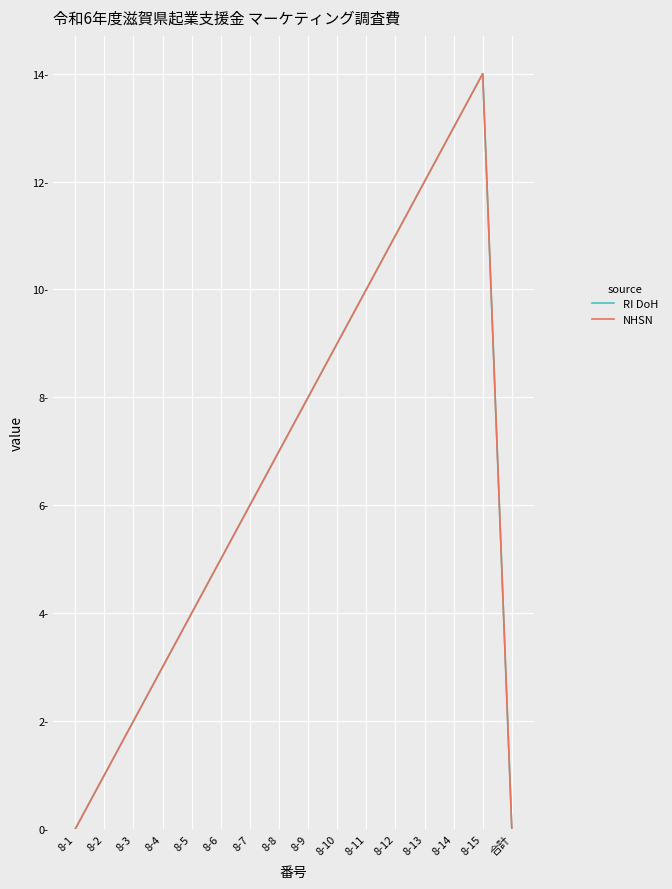

Is this an area chart (filled region under the line)?

No